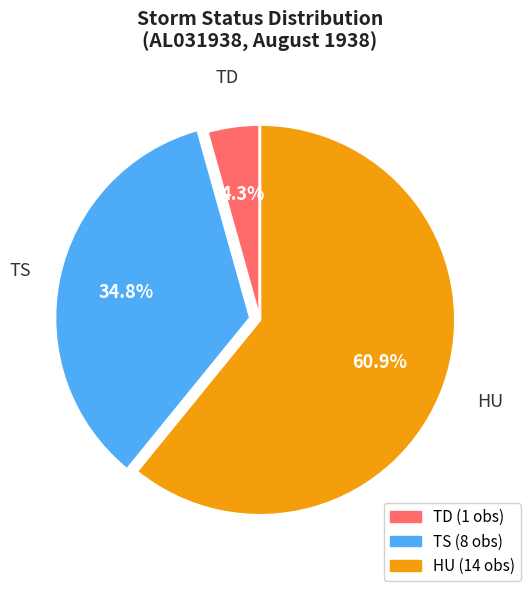

To the nearest percent, what is the average slice percentage?

33%